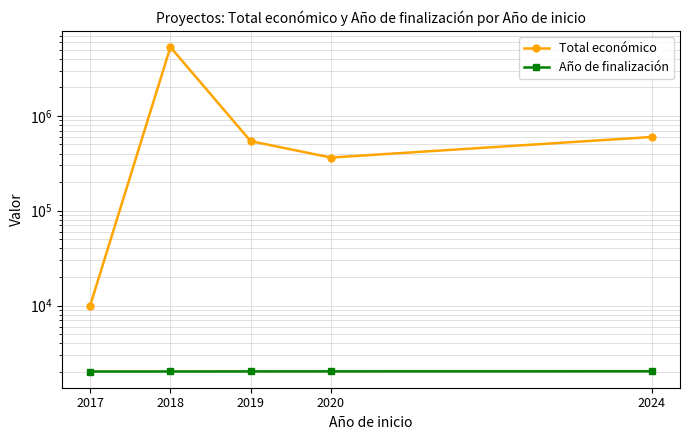

True or false: Total económico and Año de finalización cross at least once.

False